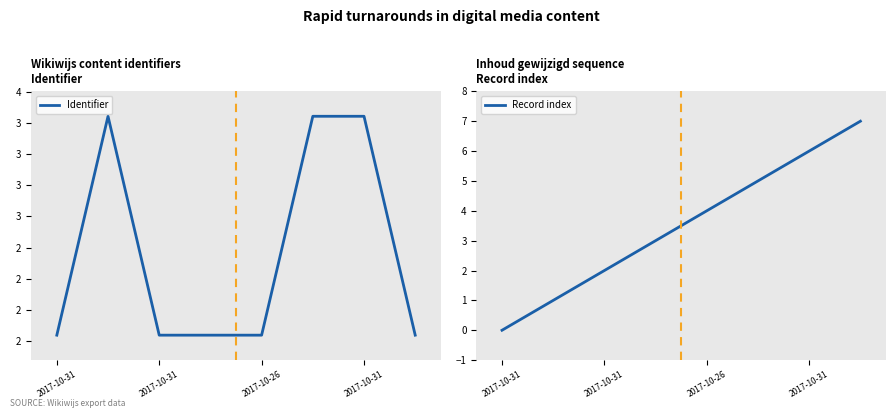

List the labels in order of Identifier value, smallest first.

2017-10-31, 2017-10-26, 2017-10-31, 4, 7, 2017-10-31, 5, 6